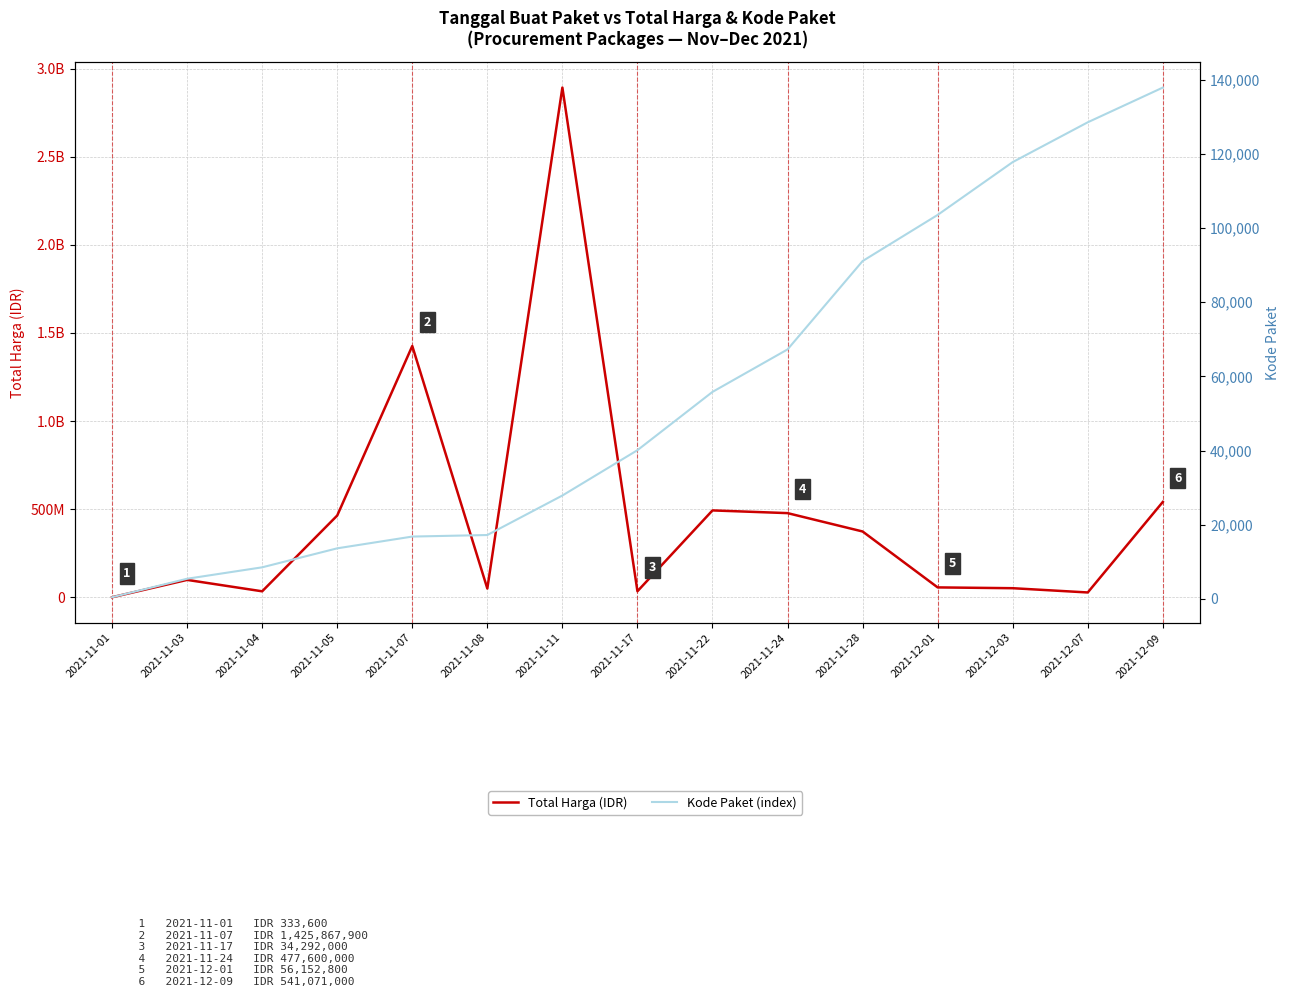

Rank the series at 2021-11-24 from highest to lowest value.

Total Harga (IDR), Kode Paket (index)